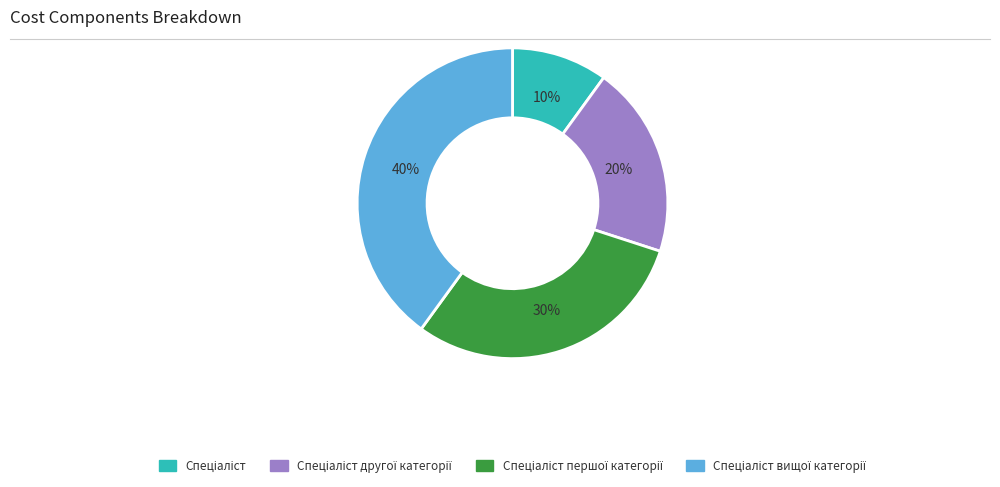

To the nearest percent, what is the difference between the largest and smallest slice percentages?

30%